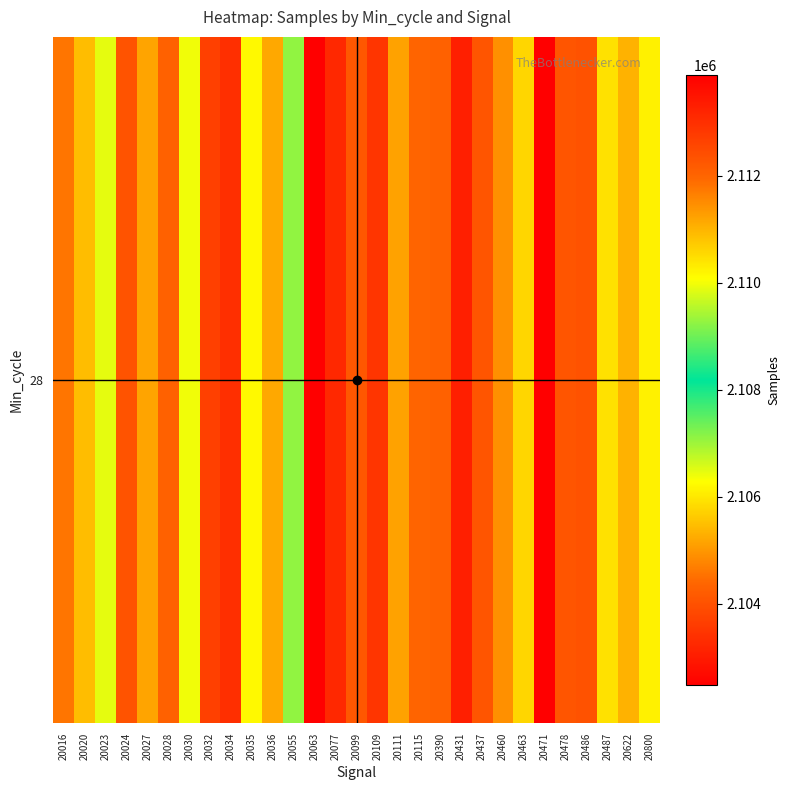

True or false: the data shows 3228757 at 20622.

False